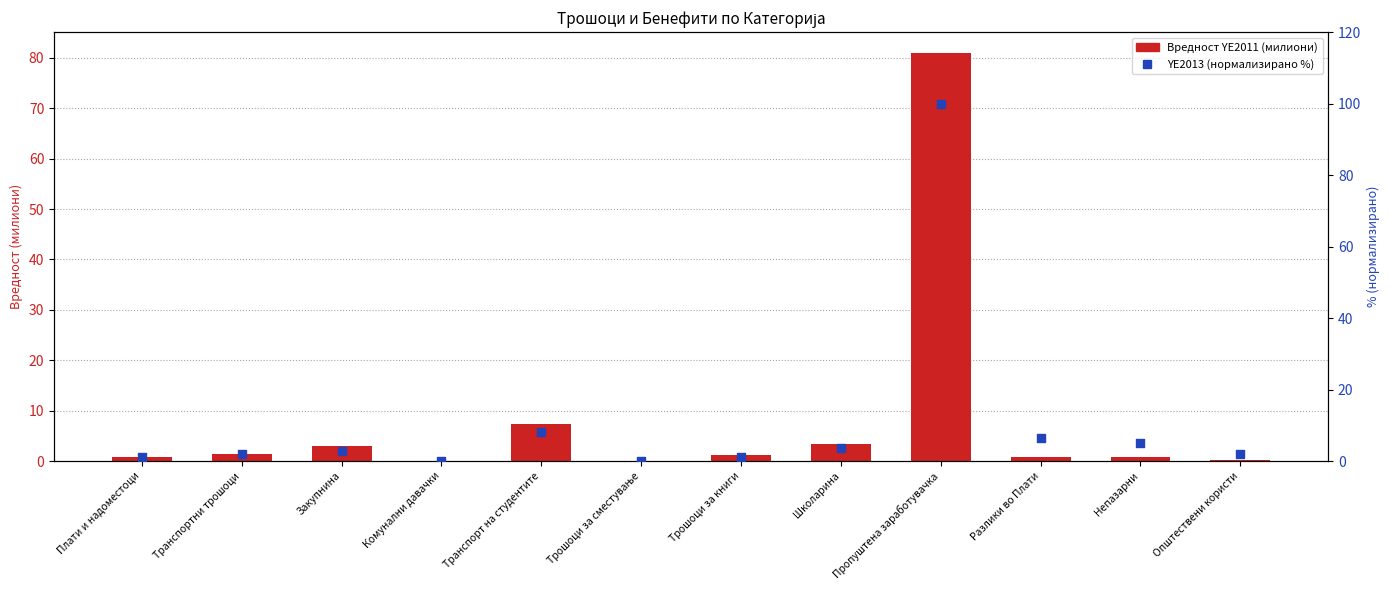

Which series reaches the maximum Y coordinate?

YE2013